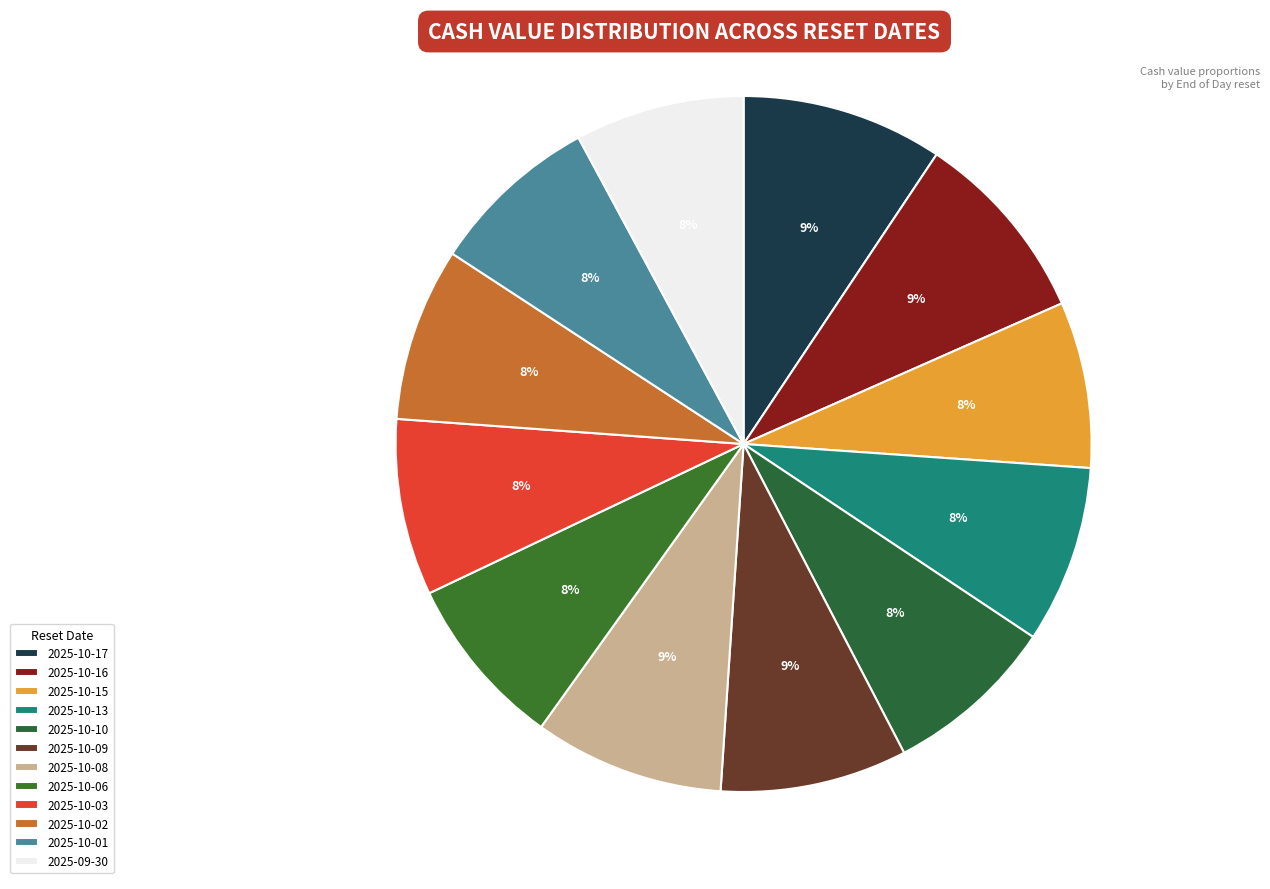

Is there any slice that represents more than half of the pie?

No